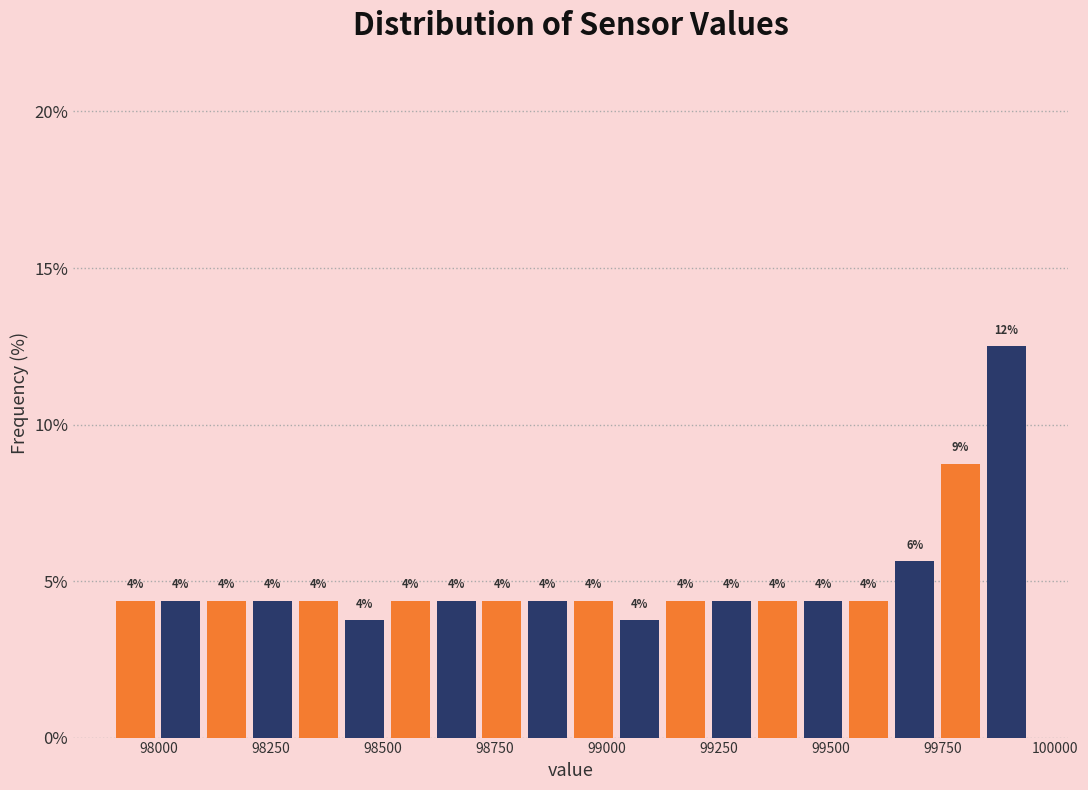

Around what value on the x-axis is the tallest bar? Give the approximate position of its centre, as read against the axis.

99900